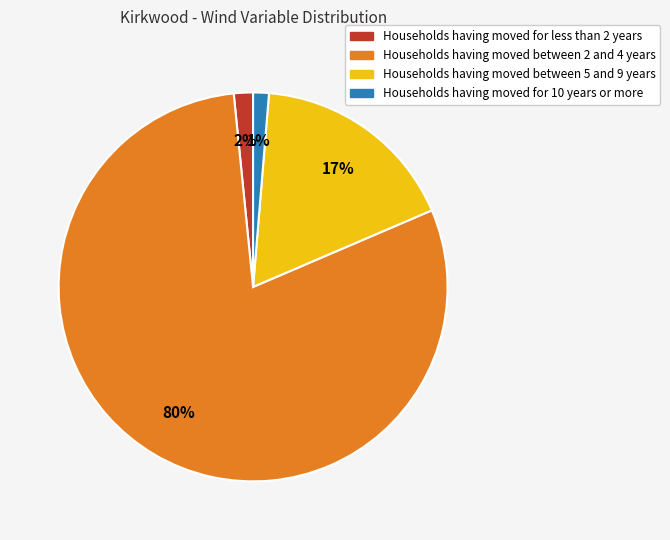

To the nearest percent, what is the difference between the largest and smallest slice percentages?

79%